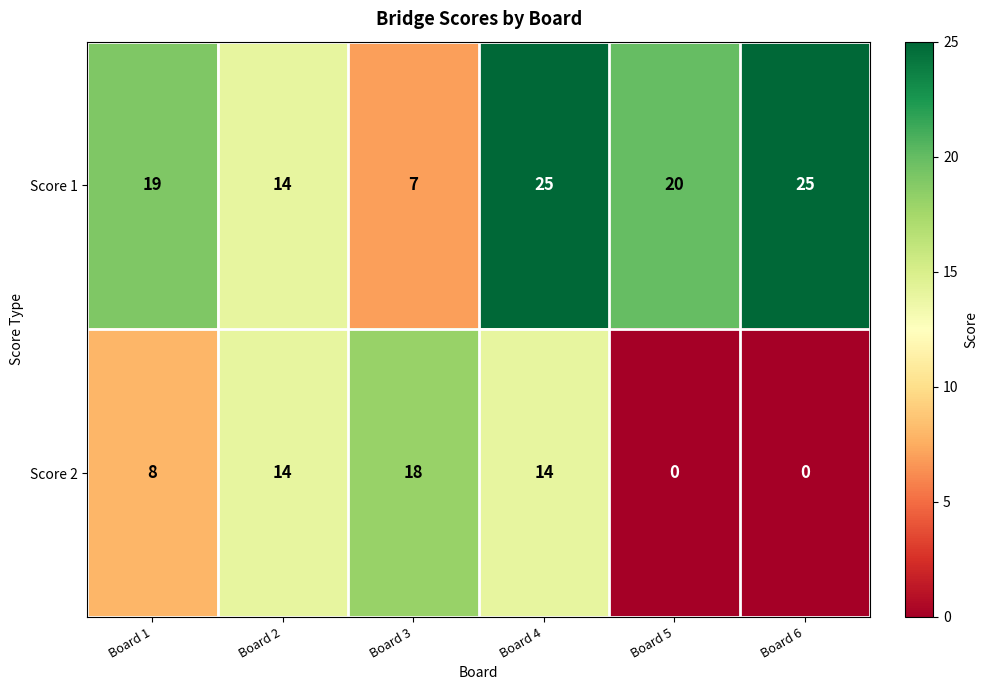

Where does the Score 1 series first go above 20?

Board 4